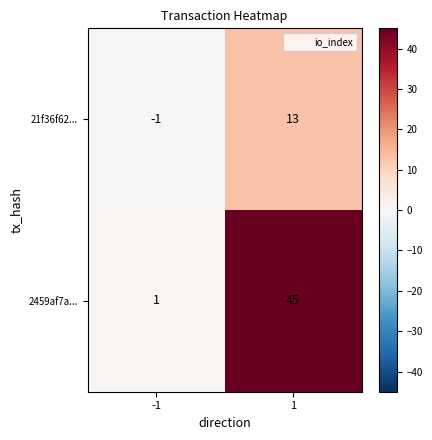

At which category is the sum across all series the highest?

1